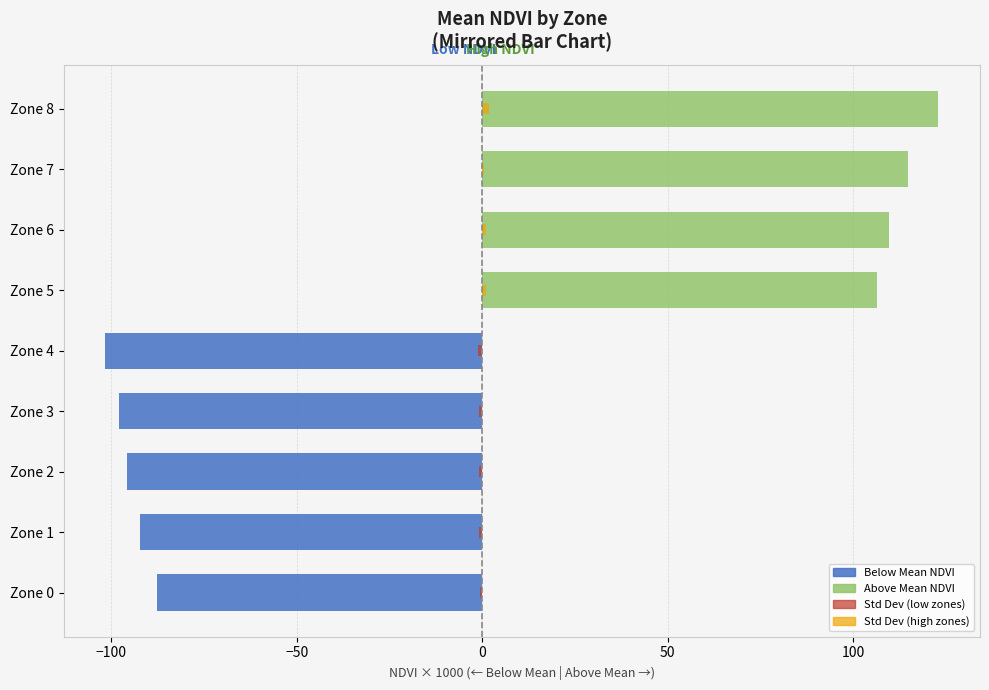

Which has a higher value, Zone 8 or Zone 3?

Zone 8